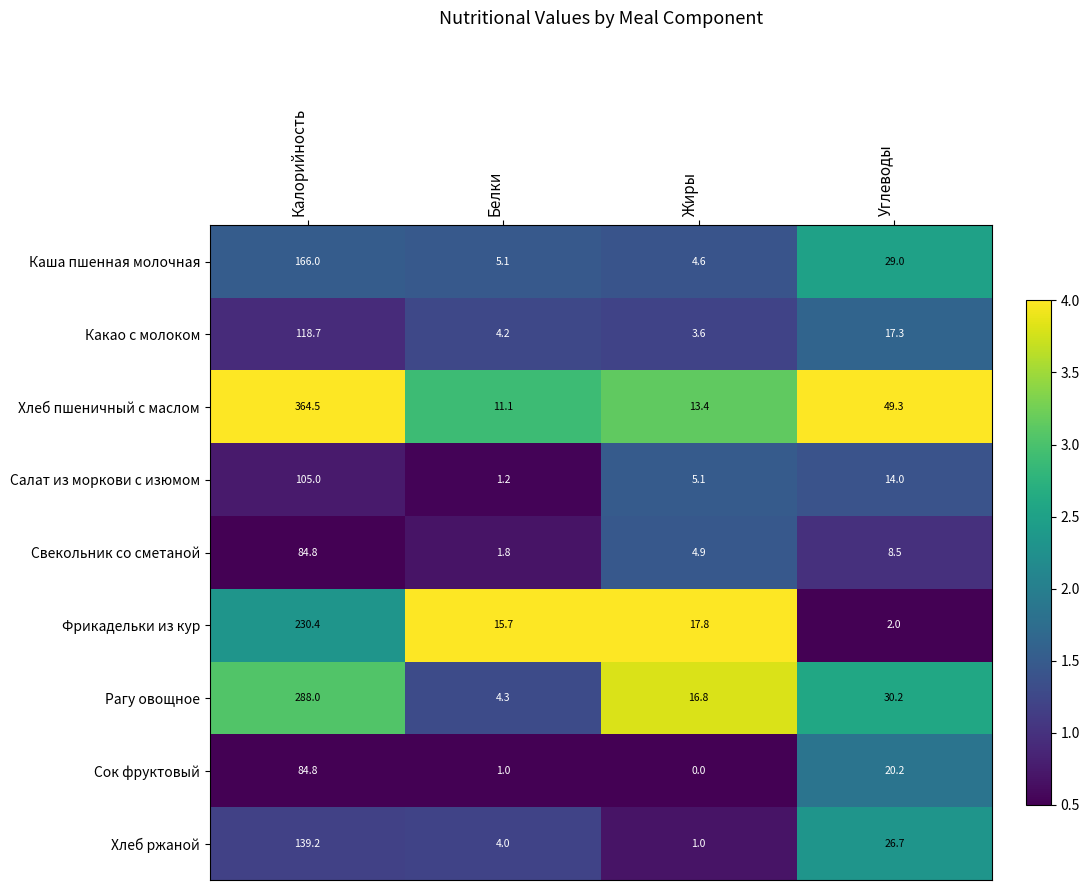

True or false: Хлеб ржаной has a value of 5.3 at Углеводы.

False